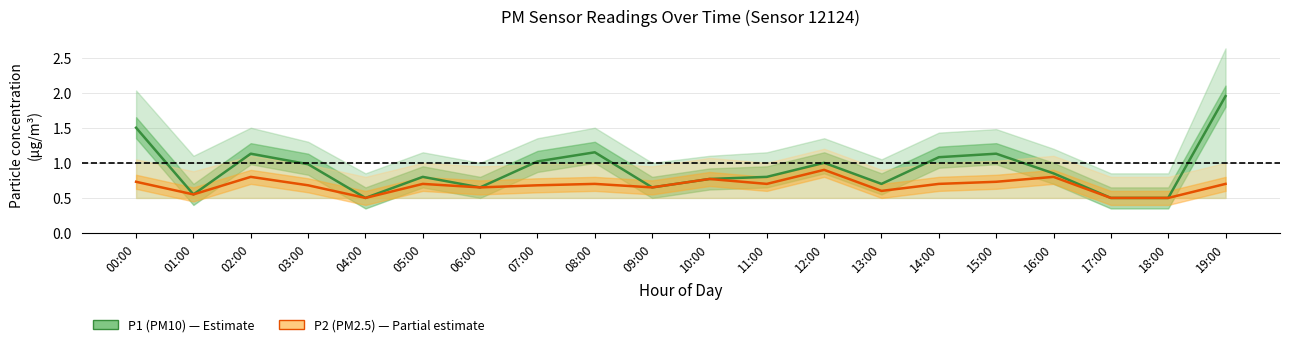

At how many categories does at least one series exceed 1?

7